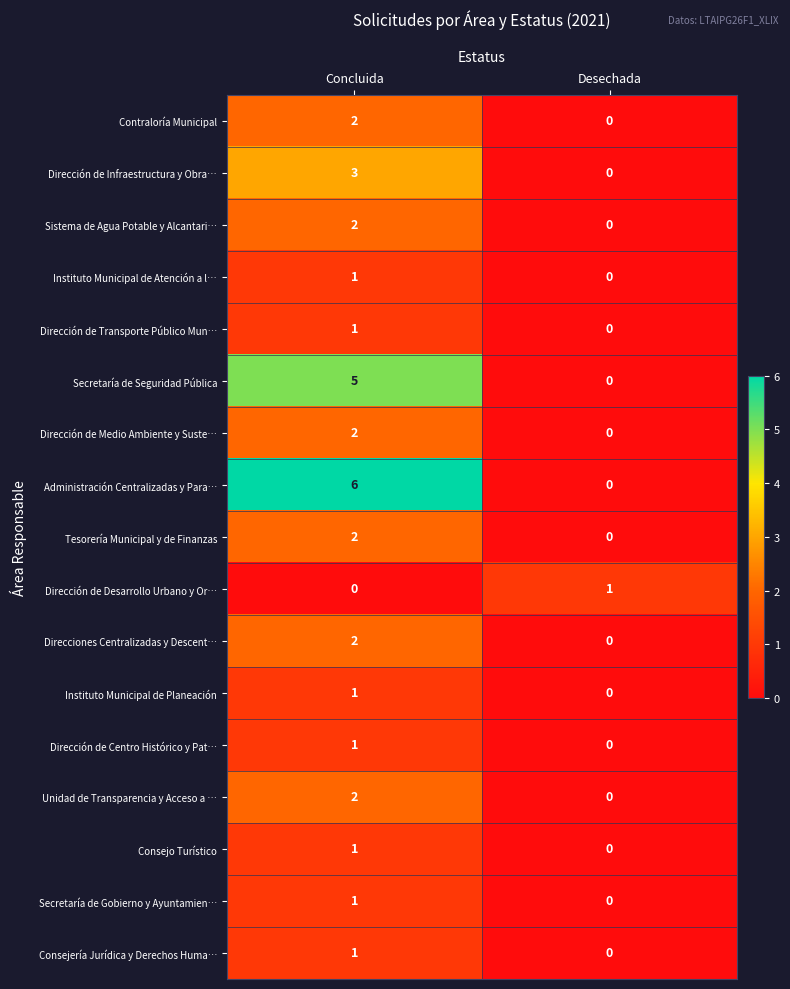

What is the difference between the highest and lowest values at Concluida?

6